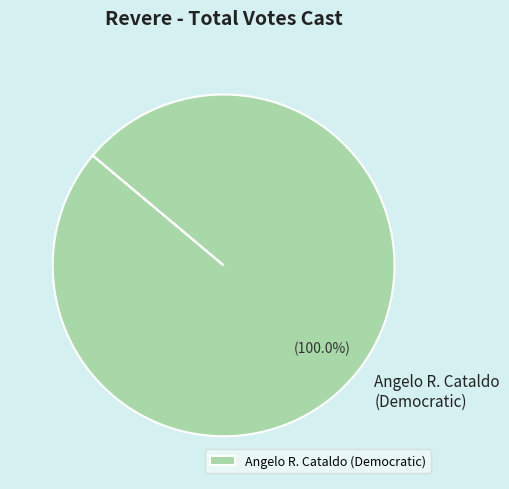

Rank the categories by value from lowest to highest.

Angelo R. Cataldo (Democratic)